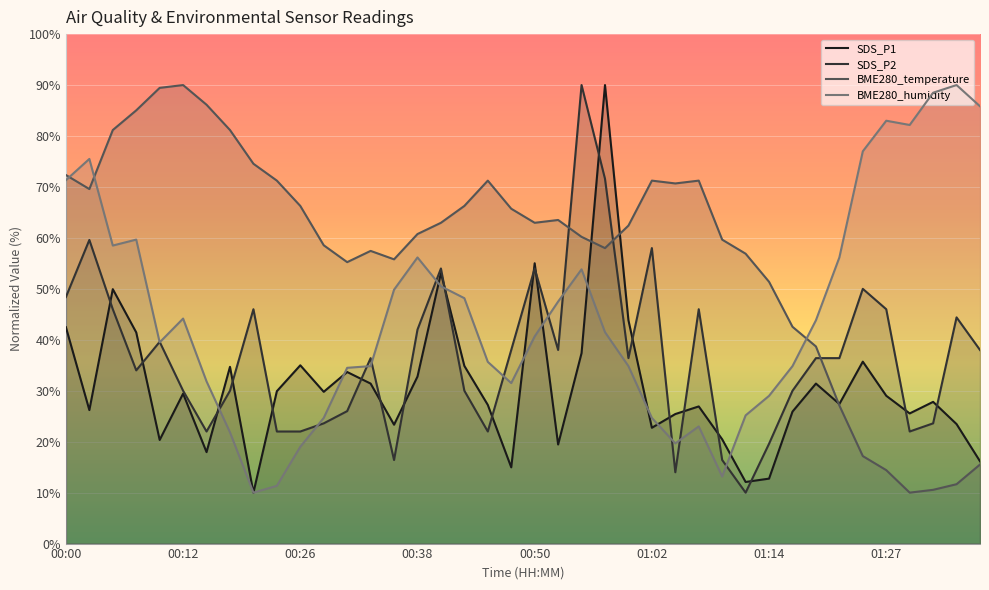

At which category does SDS_P2 reach its first local valley?

00:08